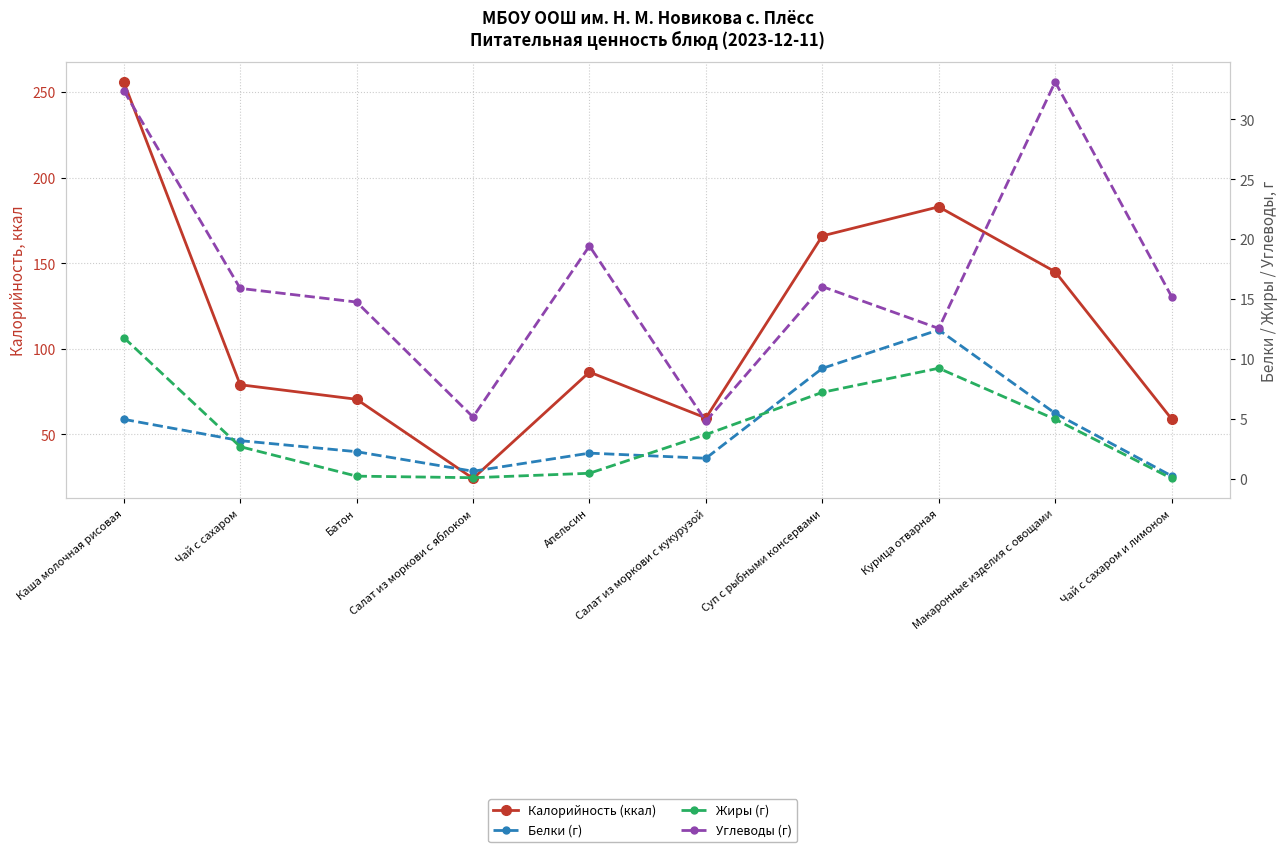

How many lines are shown in the chart?

4